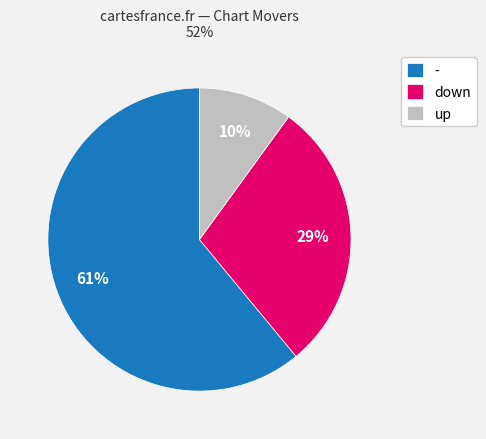

Which category accounts for the majority?

-